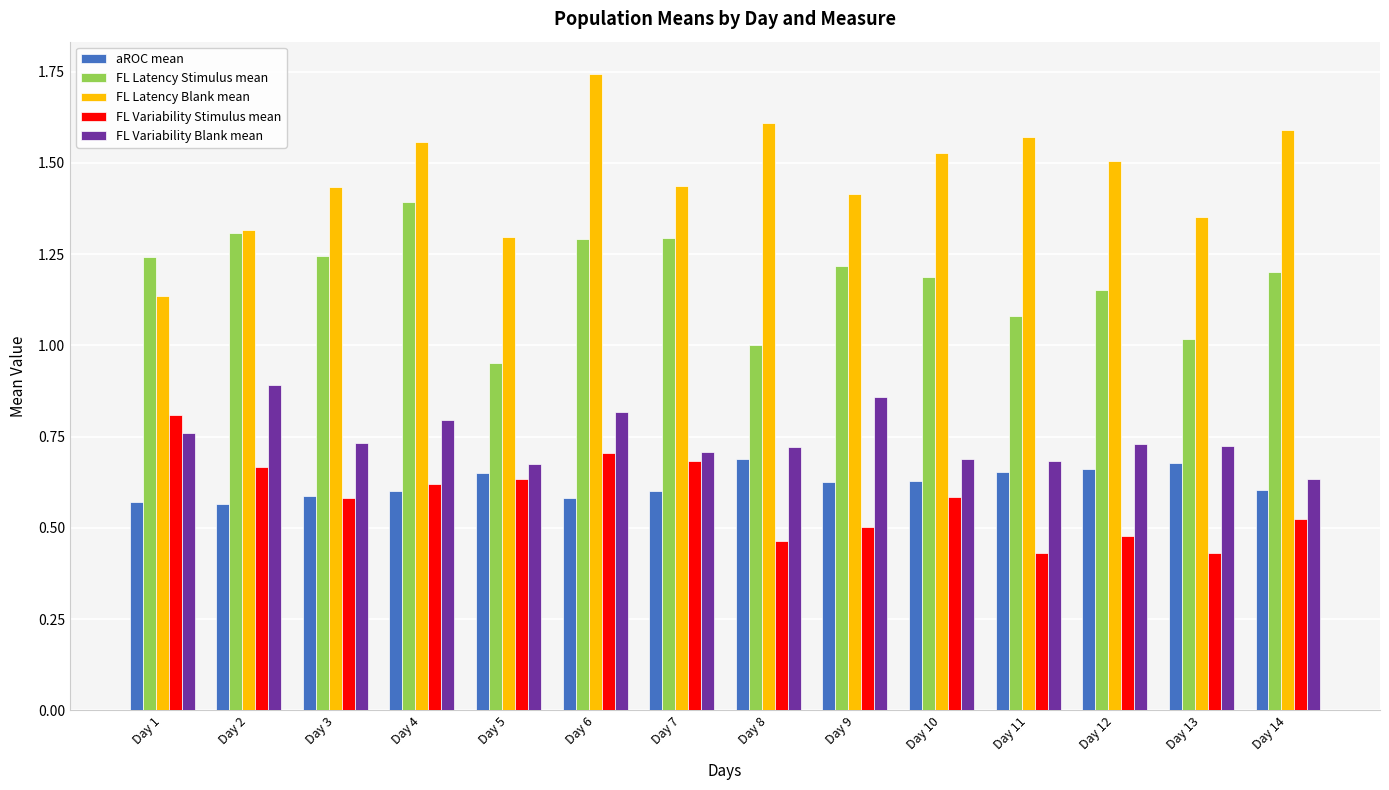

Is it true that FL Latency Blank mean equals 1.4 at Day 7?

True